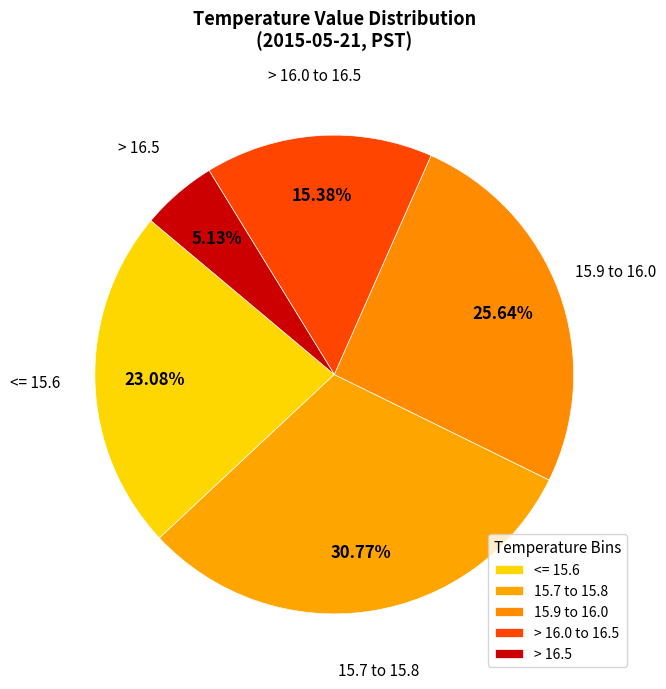

How many slices are in this pie chart?

5